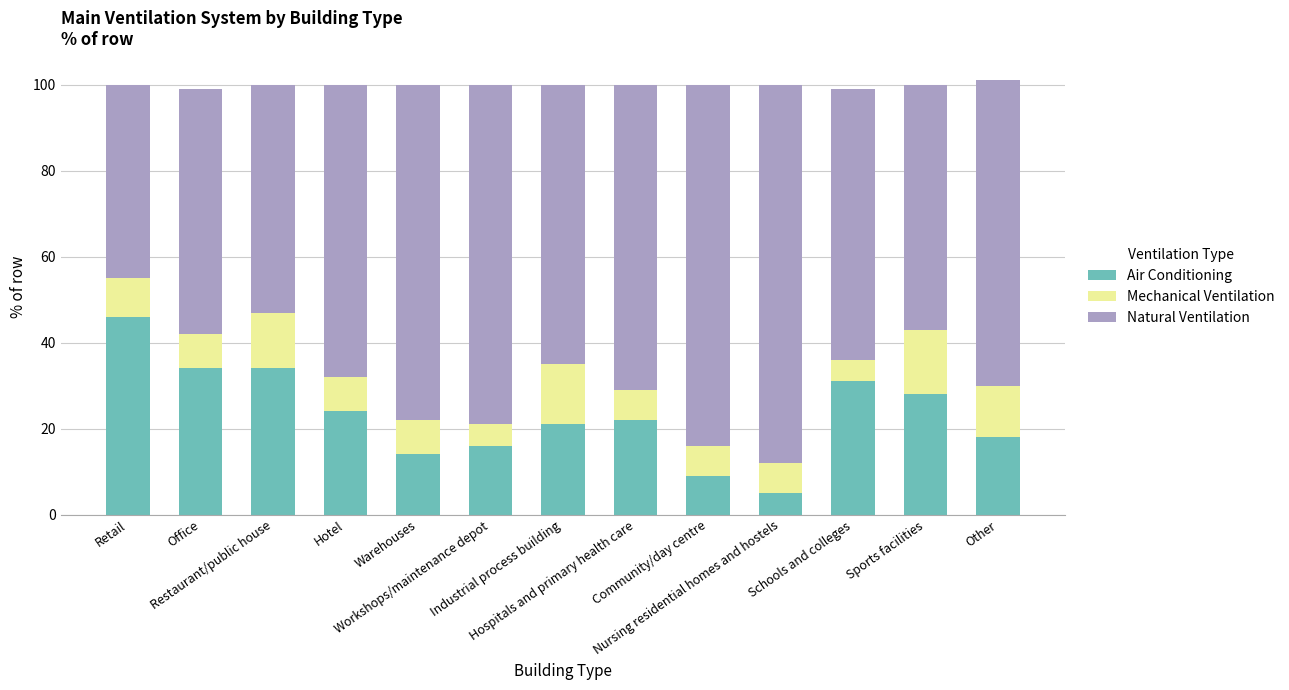

Is it true that Air Conditioning equals 31 at Industrial process building?

False